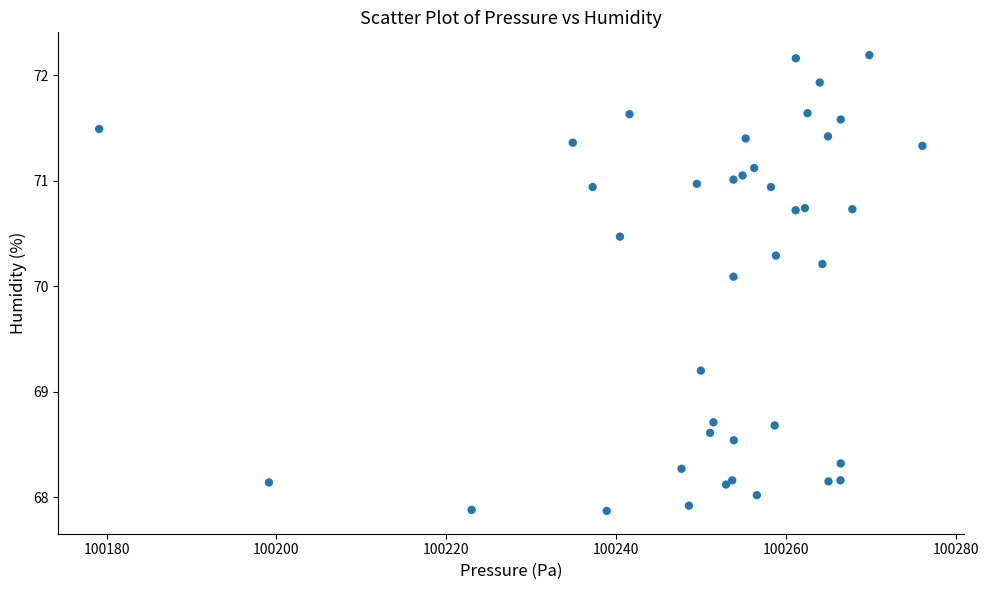

What Y value in the scatter plot is closest to 70?

70.1